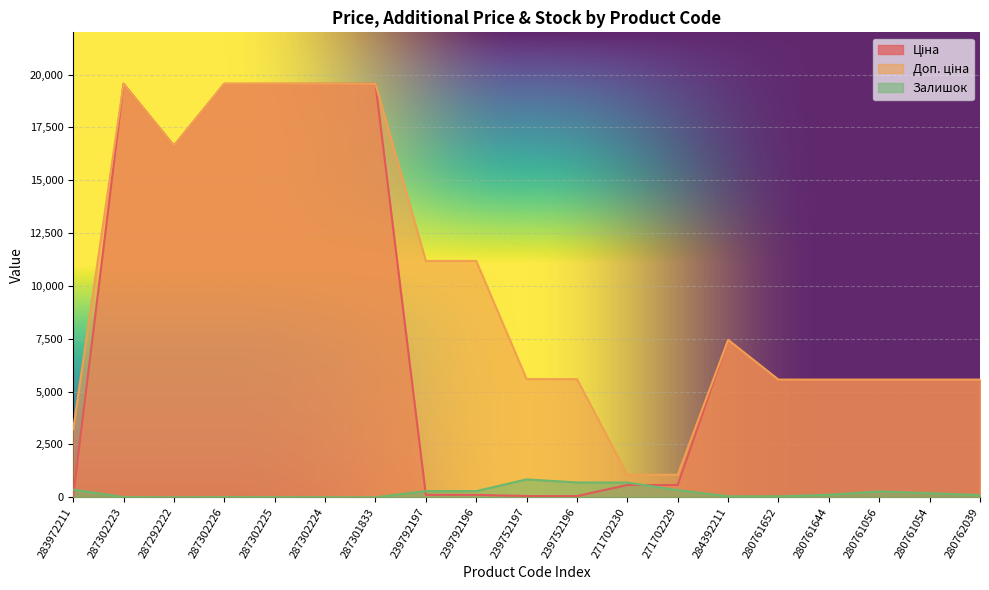

Between 239792197 and 280761056, which is larger?

280761056